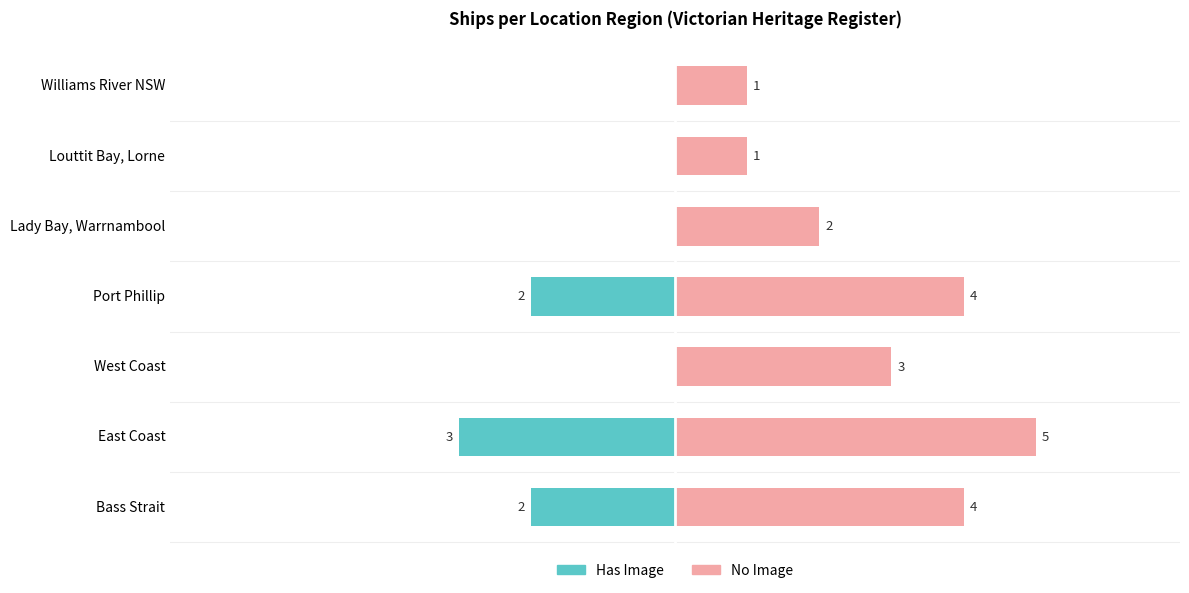

At how many categories does at least one series exceed 0?

7